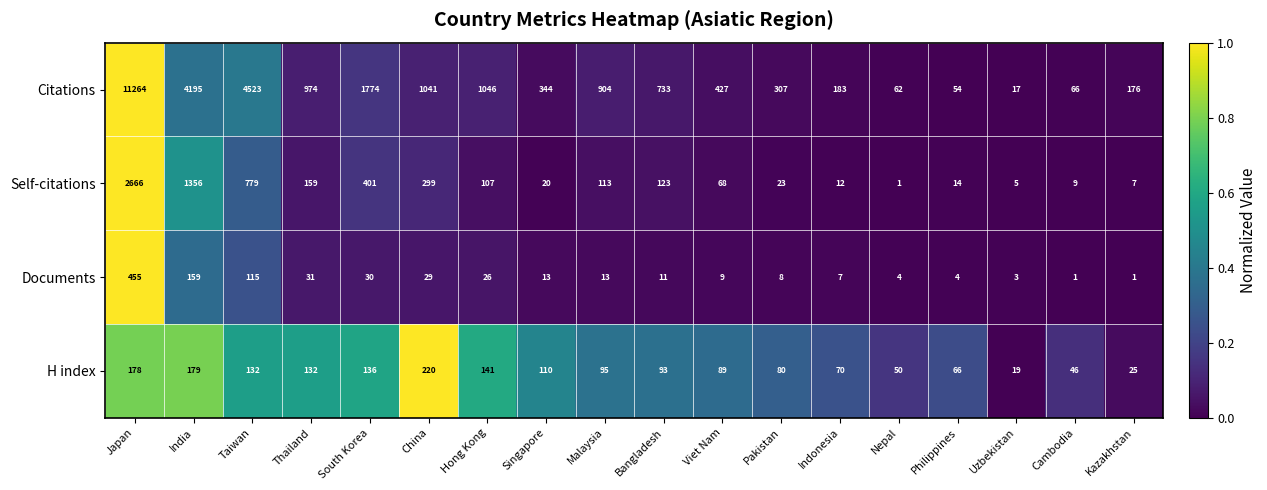

What is the difference between the maximum and second lowest values in the Documents series?

454